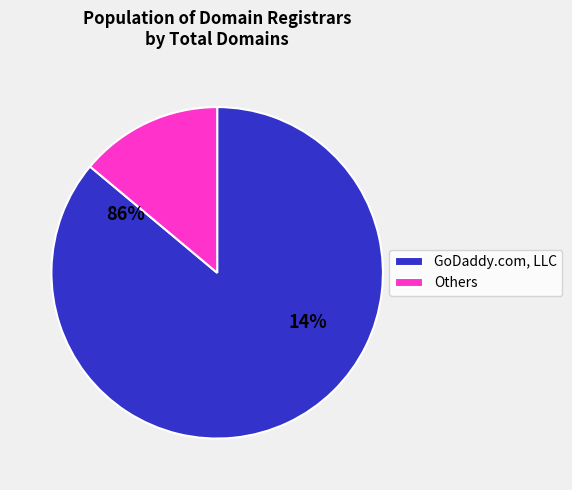

Which slice represents more than half of the pie?

GoDaddy.com, LLC